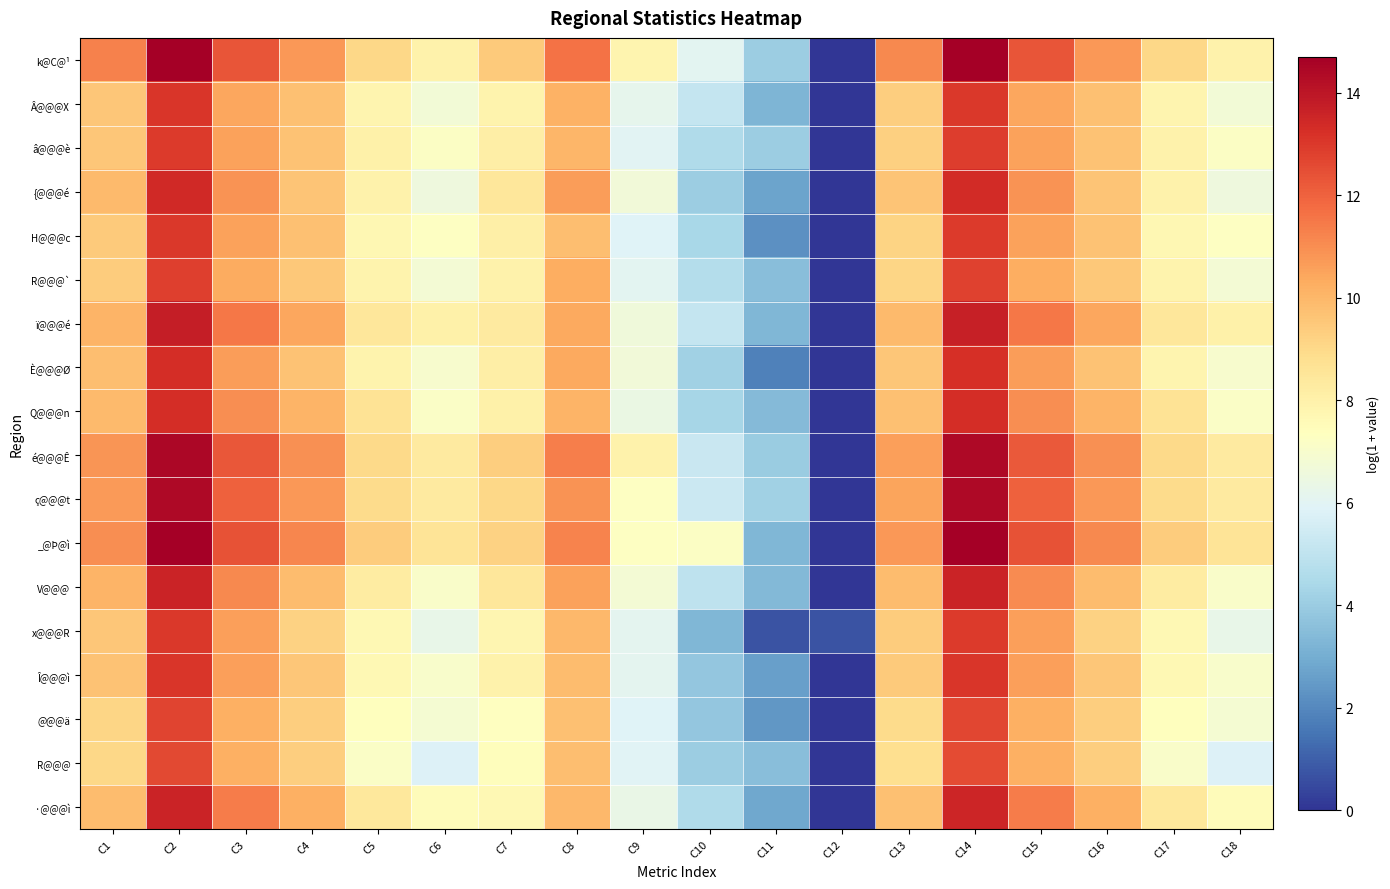

At which category is the sum across all series the highest?

C2